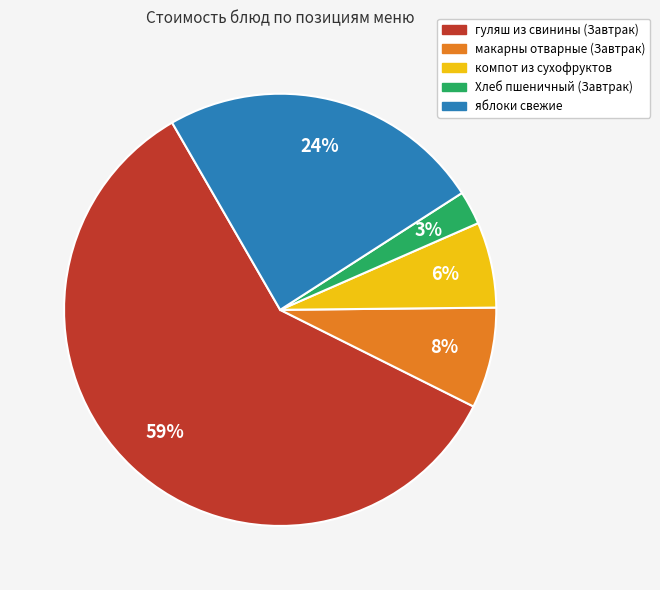

True or false: компот из сухофруктов accounts for 6% of the total.

True